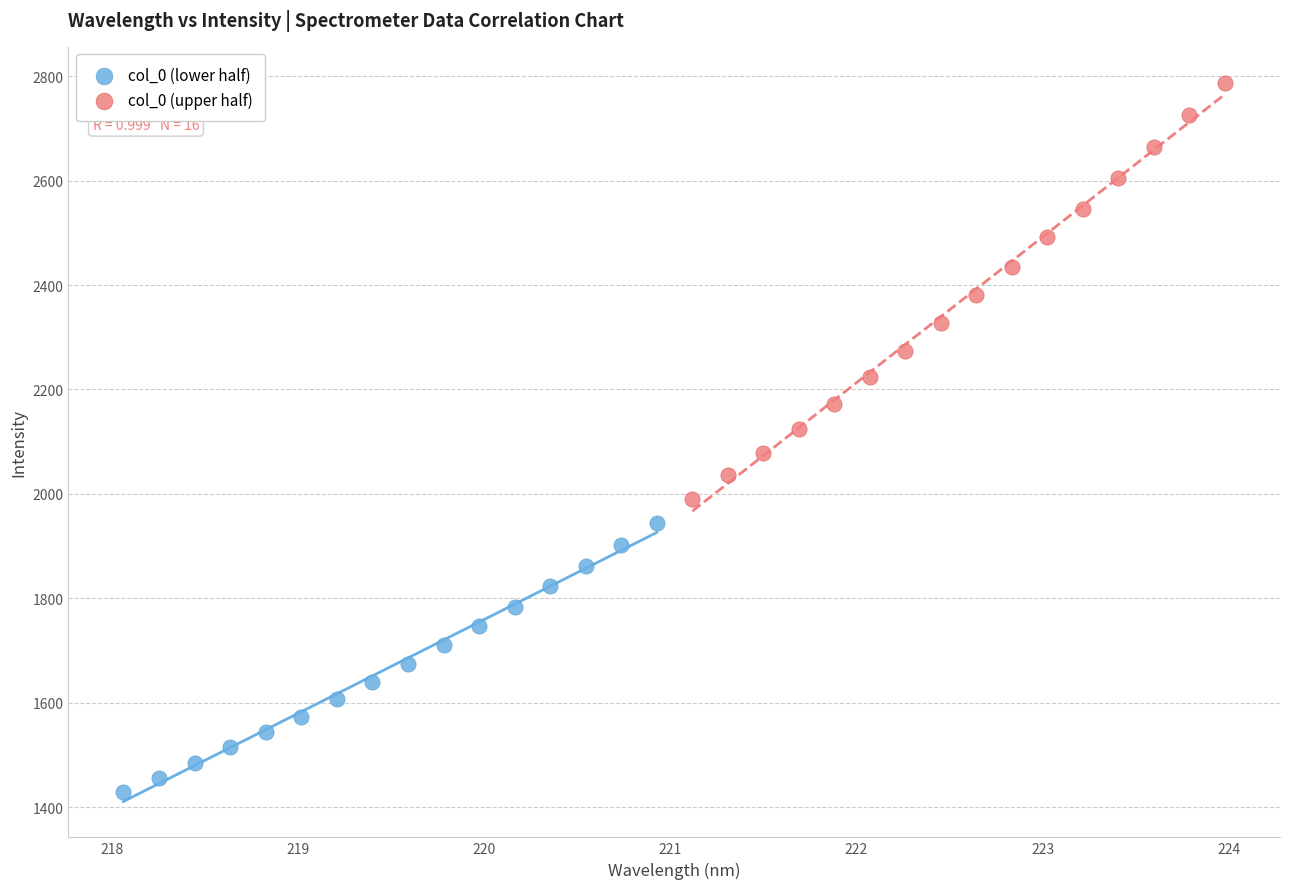

Which series reaches the minimum Y coordinate?

col_0 (lower half)